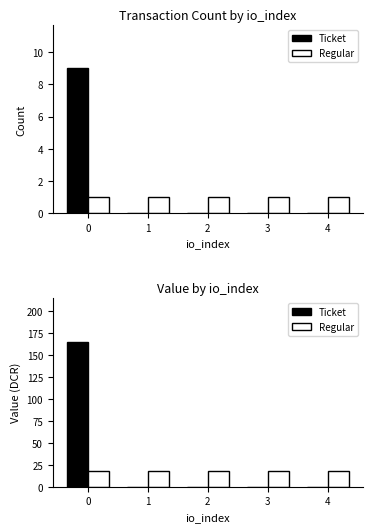

What is the total value across all series at 2?

18.4